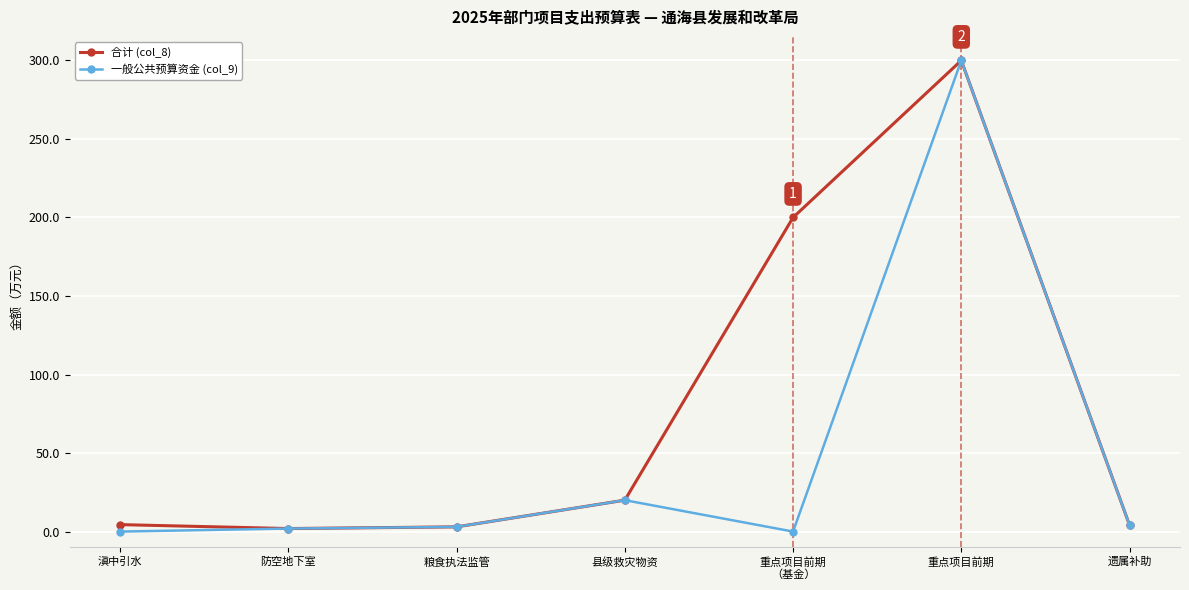

What is the total value across all series at 县级救灾物资?

40.0